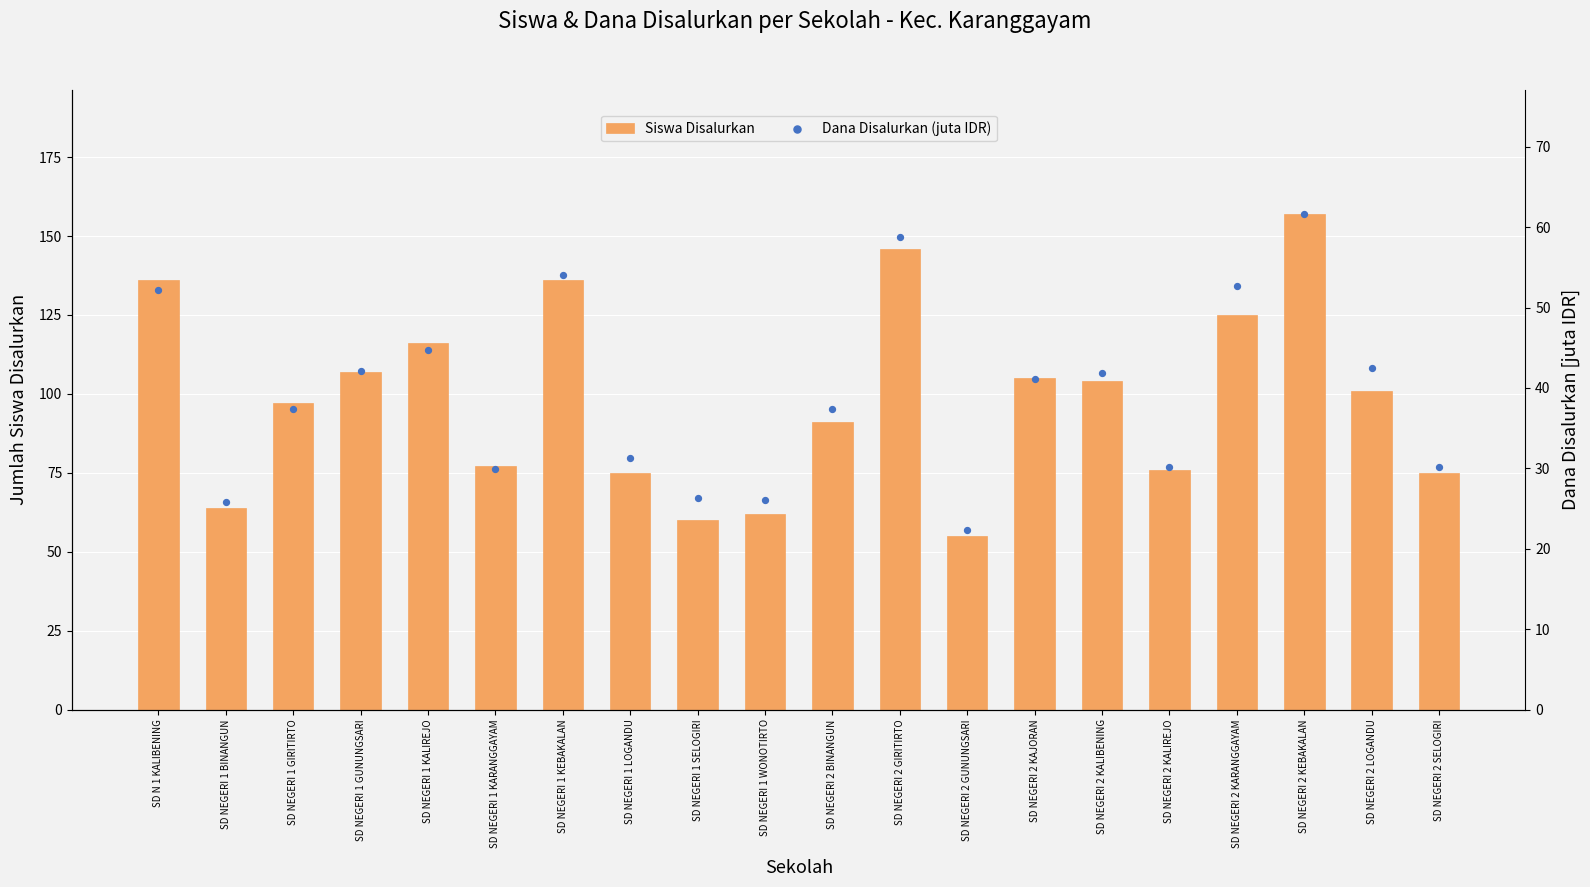

Which series has the largest total across all categories?

Siswa Disalurkan